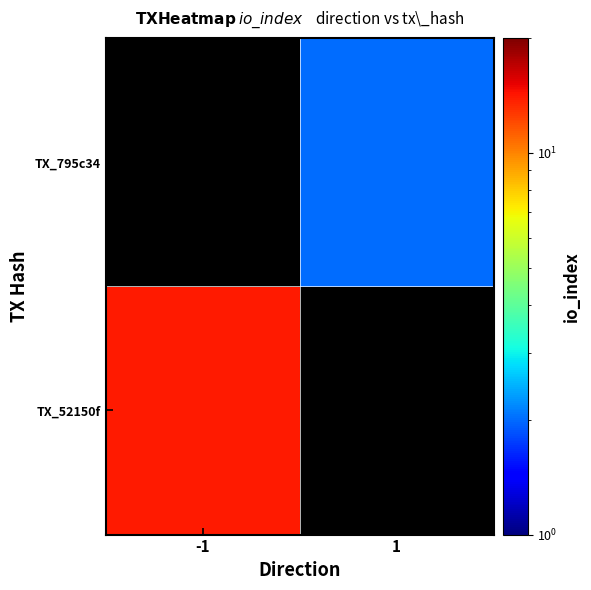

The TX_795c34 series shows 2.0 at 1. True or false?

True